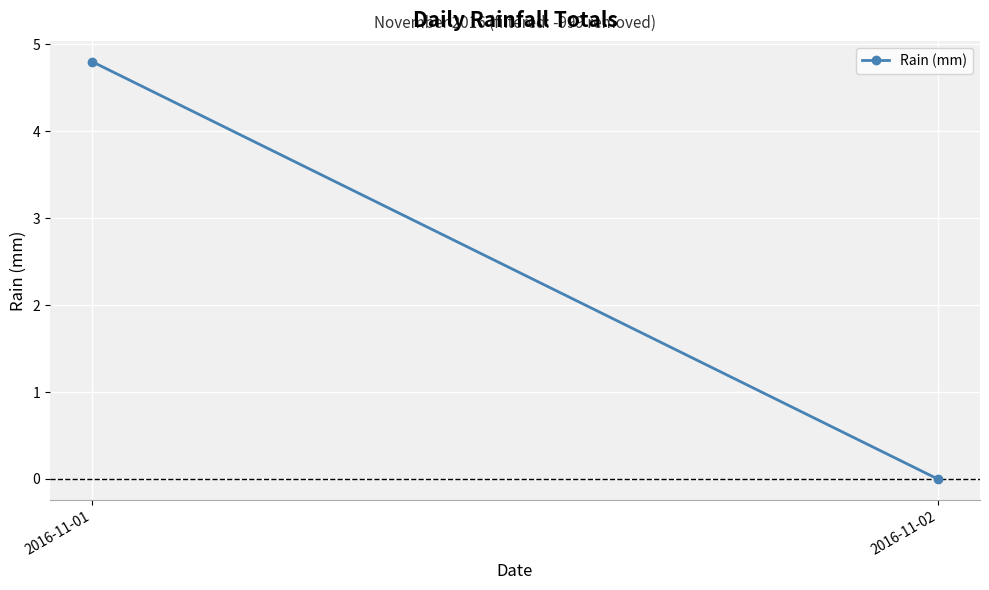

True or false: the data shows 0.0 at 2016-11-02.

True